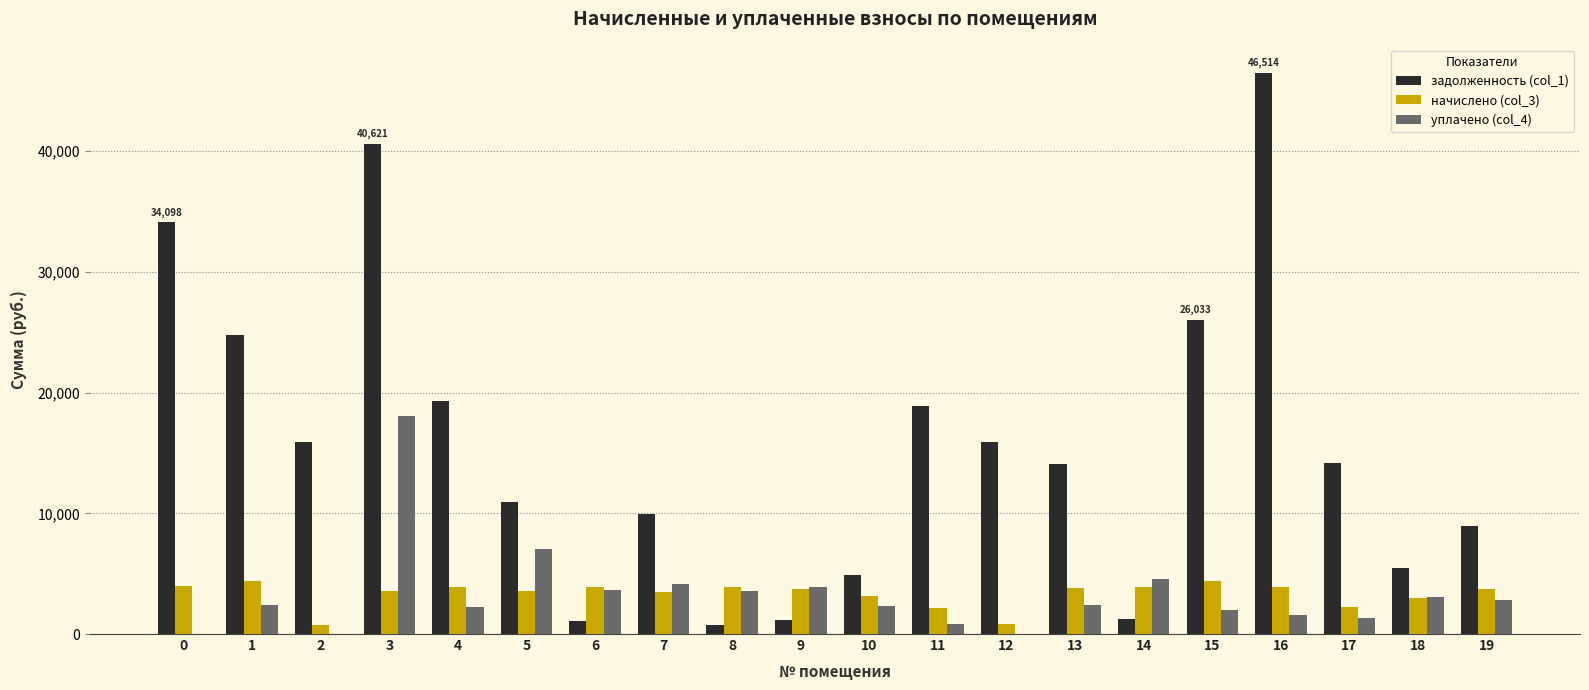

The уплачено (col_4) series shows 3083.1 at 18. True or false?

True